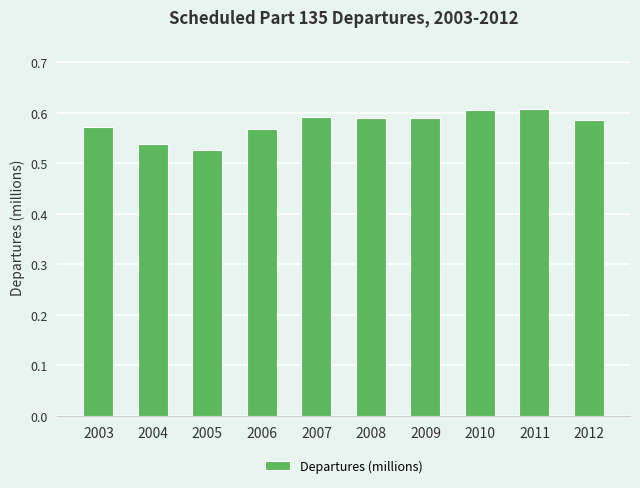

The chart shows a value of 0.9 at 2003. True or false?

False